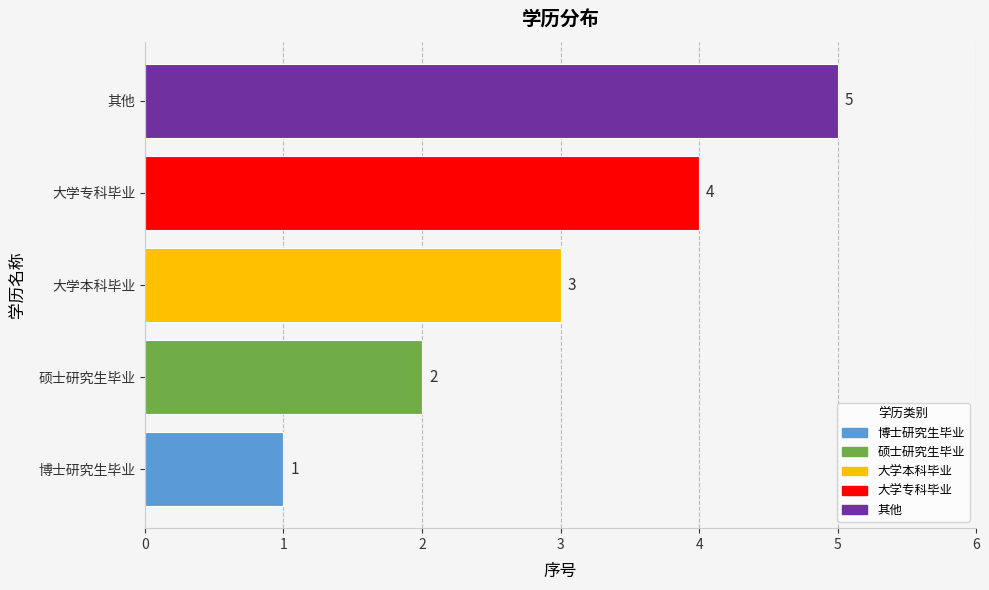

What is the greatest value displayed?

5